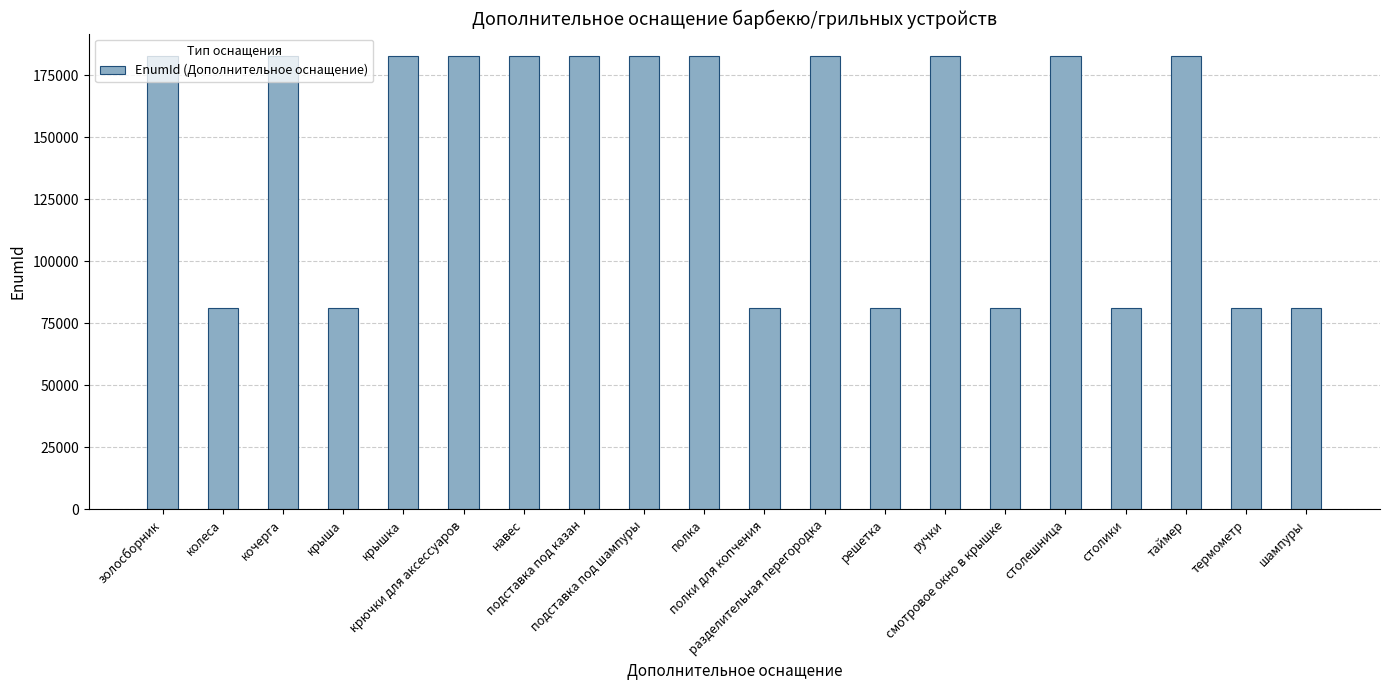

What is the value of the 4th bar from the left?

81414